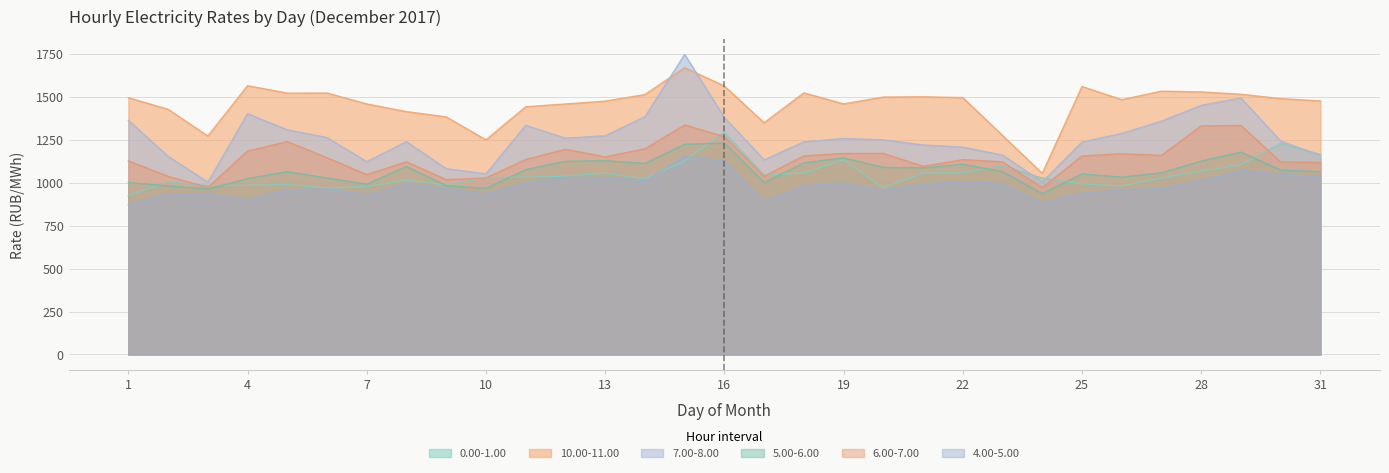

What is the sum of the 4.00-5.00 values at 20 and 2?

1889.4